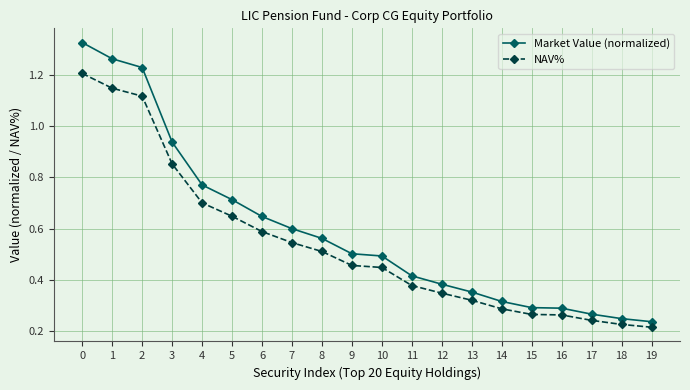

At how many categories does at least one series exceed 0?

20